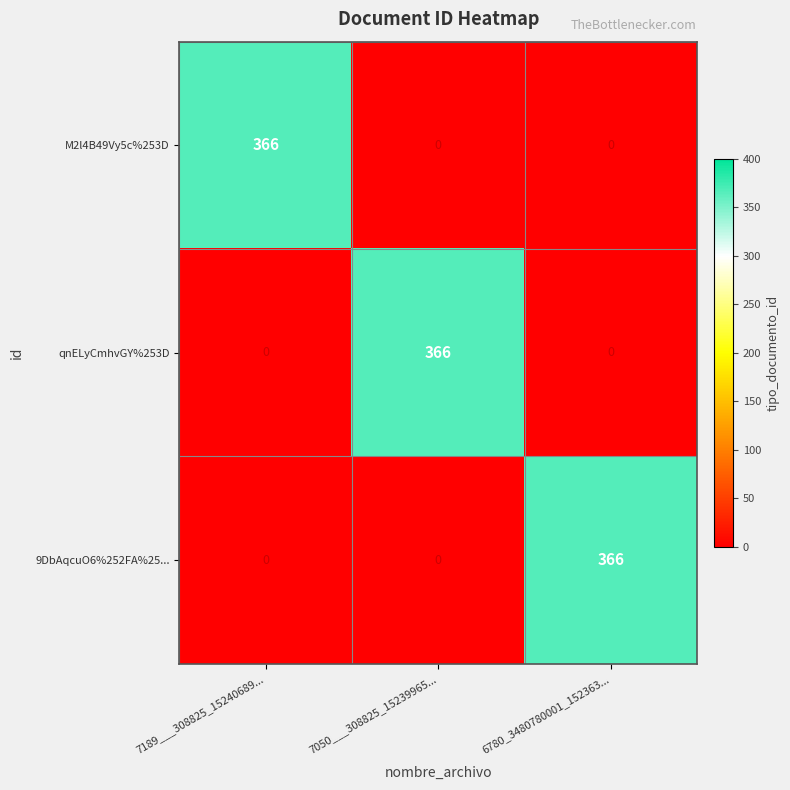

The value of 9DbAqcuO6%252FA%25... at 6780_3480780001_152363... is 175. True or false?

False